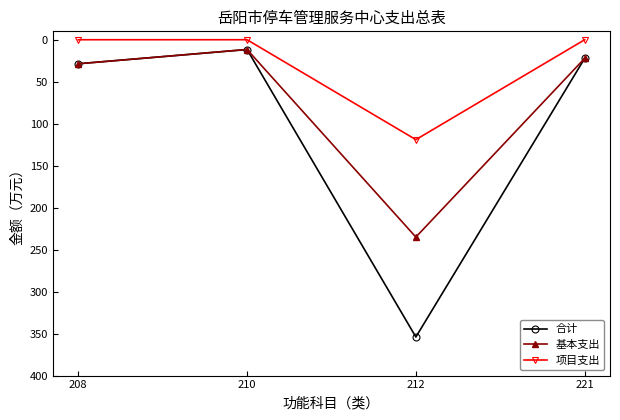

Is the value of 项目支出 at 210 greater than the value of 合计 at 221?

No